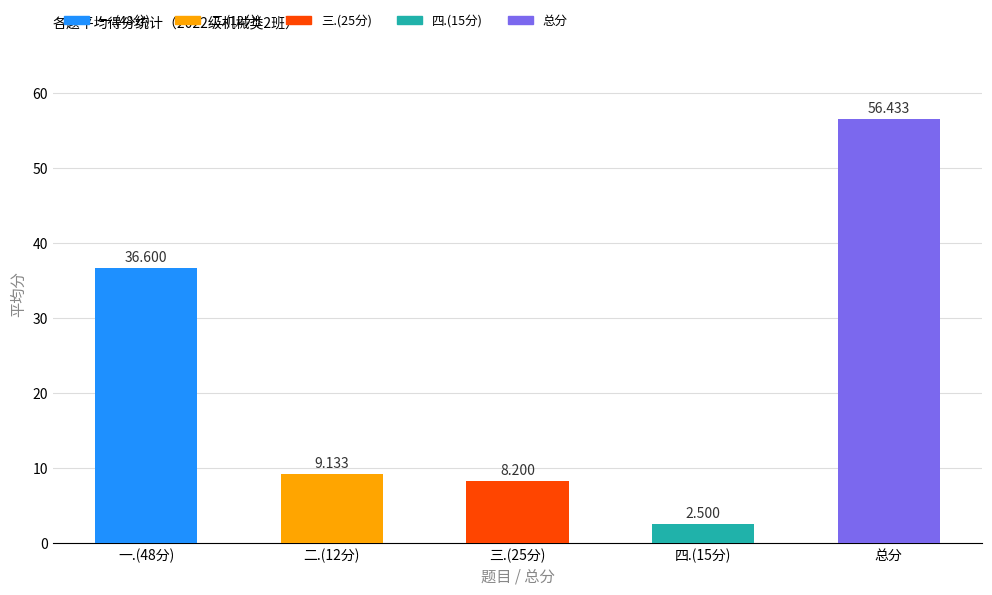

What is the label of the 1st bar from the right?

总分